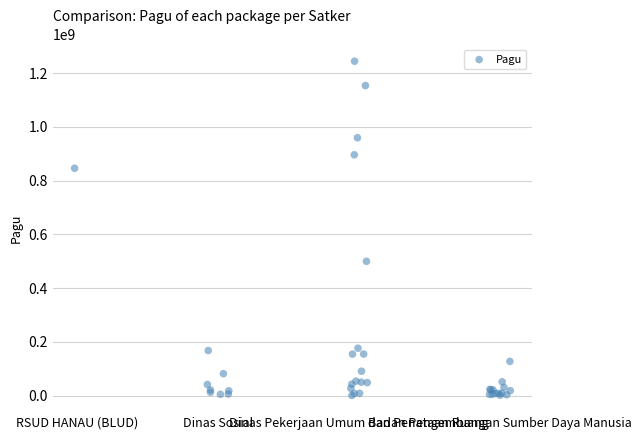

What Y value in the scatter plot is closest to 622840000?

499932000